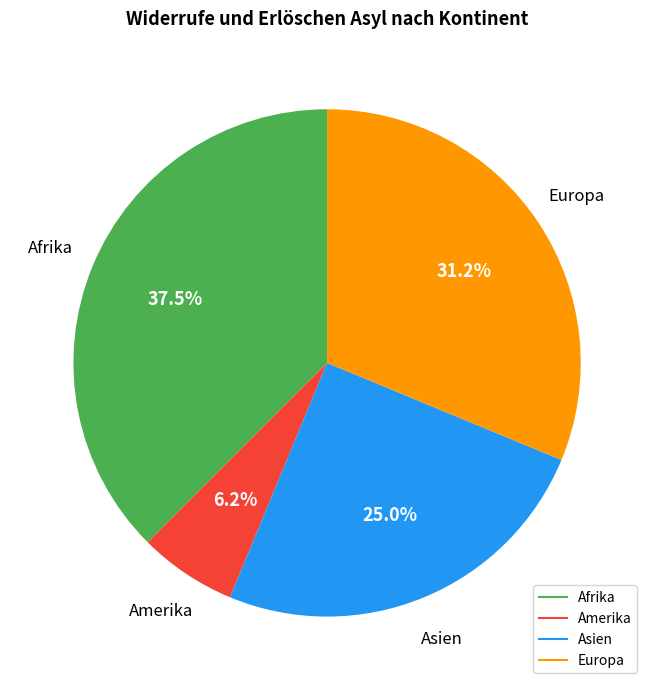

Rank the categories by value from lowest to highest.

Amerika, Asien, Europa, Afrika